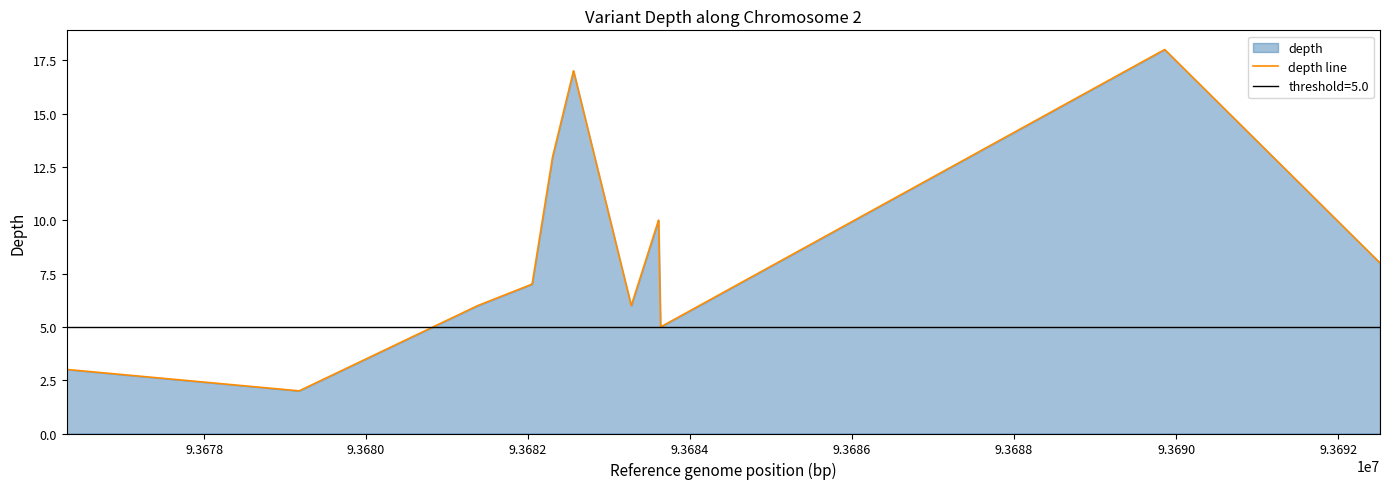

What is the highest value of the depth line series?

18